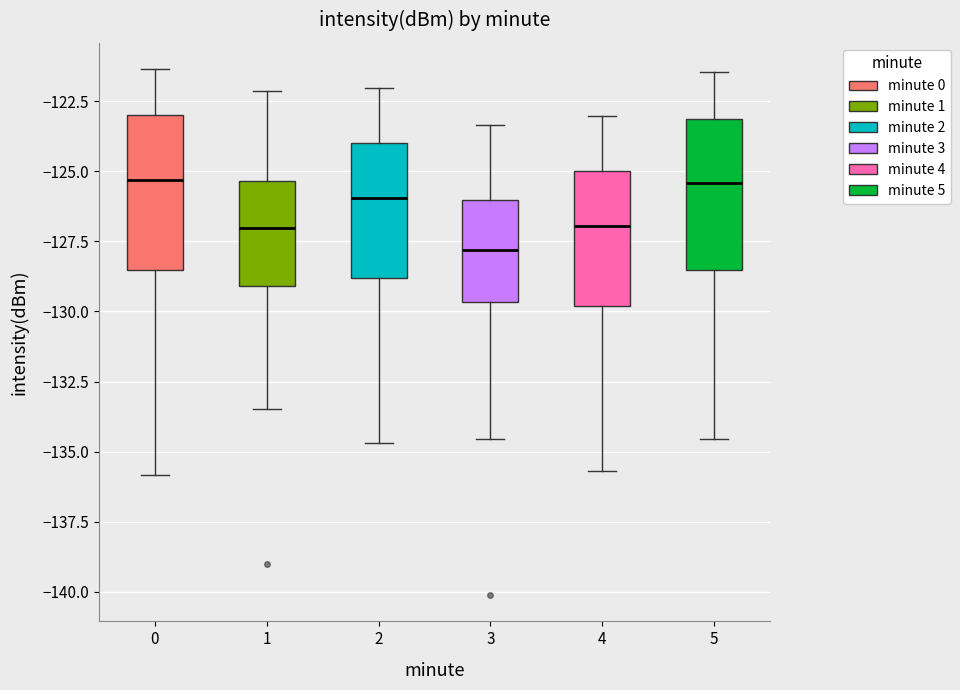

Which box has the lowest median line?

3